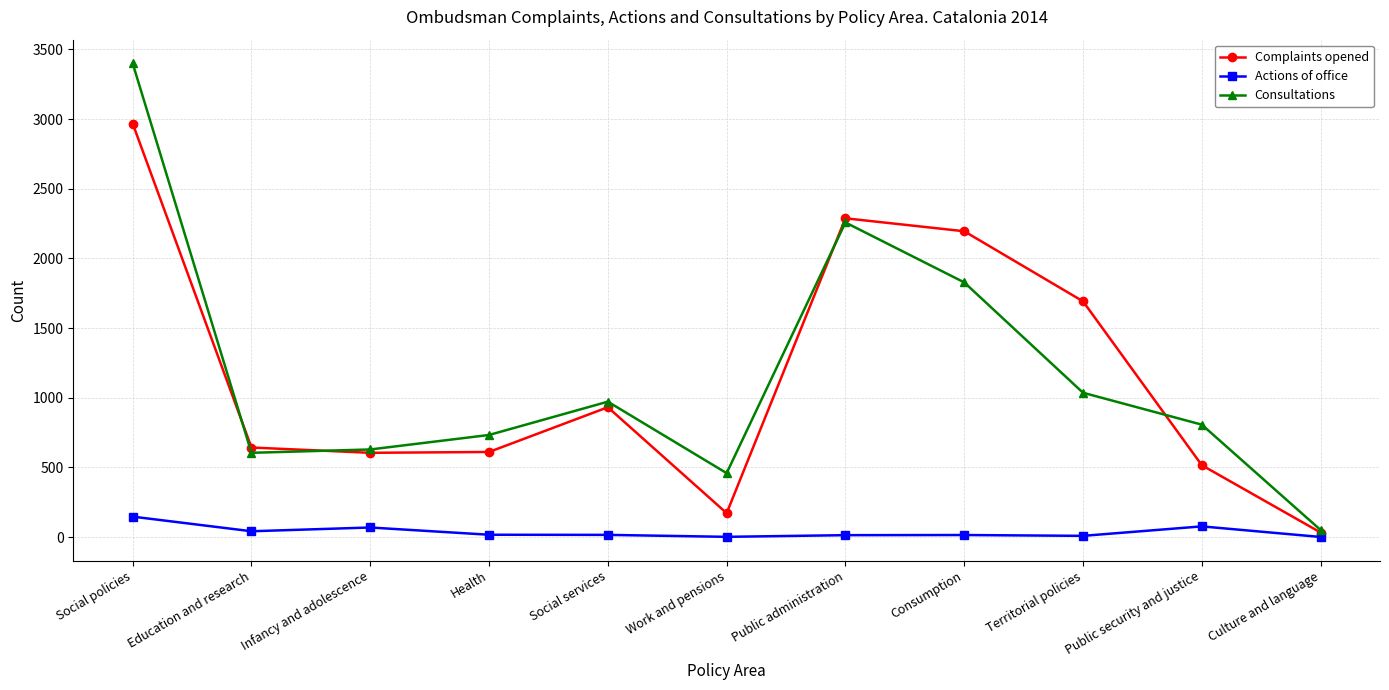

What are all the series names shown in the legend?

Complaints opened, Actions of office, Consultations